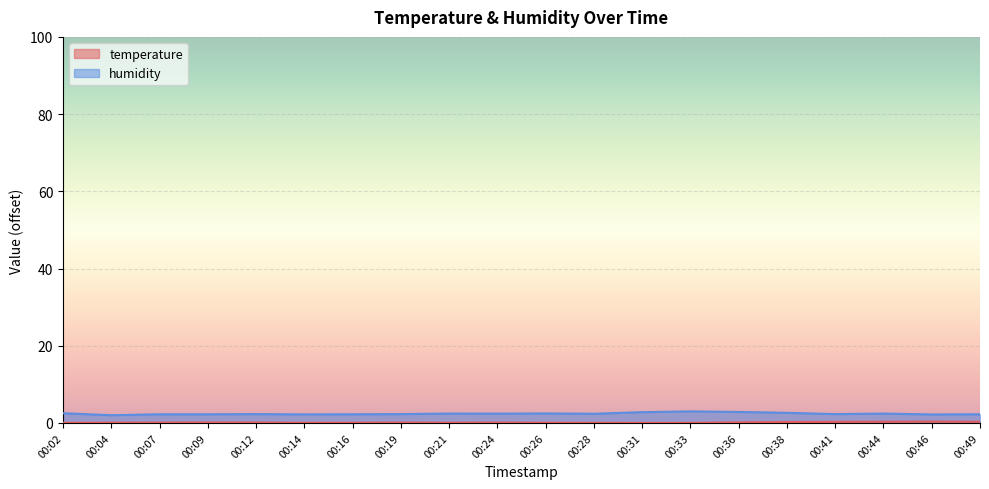

Reading left to right, list all the values displayed in this chart.

temperature: 0.0	0.1	0.1	0.1	0.1	0.0	0.1	0.1	0.1	0.1	0.1	0.0	0.0	0.0	0.2	0.2	0.3	0.3	0.3	0.3
humidity: 2.5	2.0	2.2	2.2	2.3	2.2	2.2	2.3	2.4	2.4	2.5	2.4	2.8	3.0	2.9	2.6	2.3	2.4	2.2	2.2